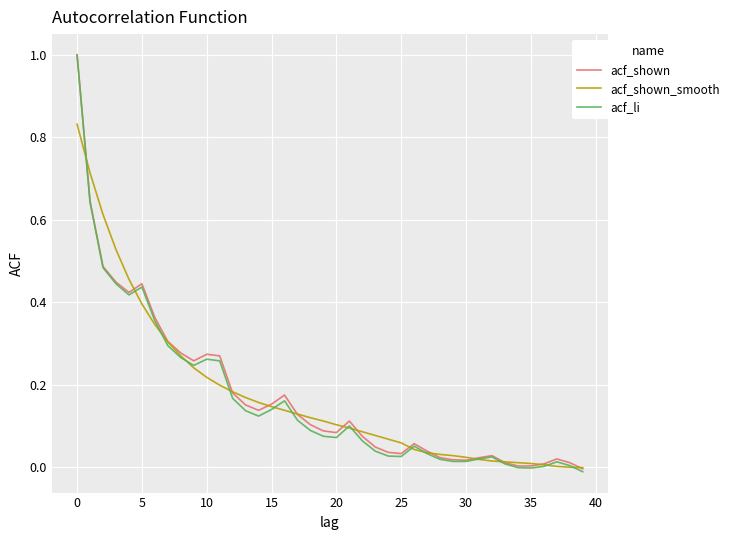

What is the greatest value displayed?

1.0